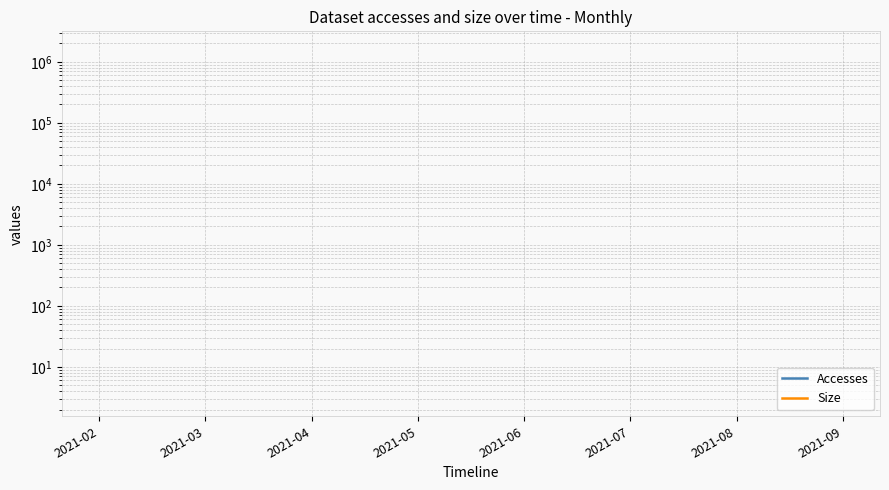

What are all the series names shown in the legend?

Accesses, Size